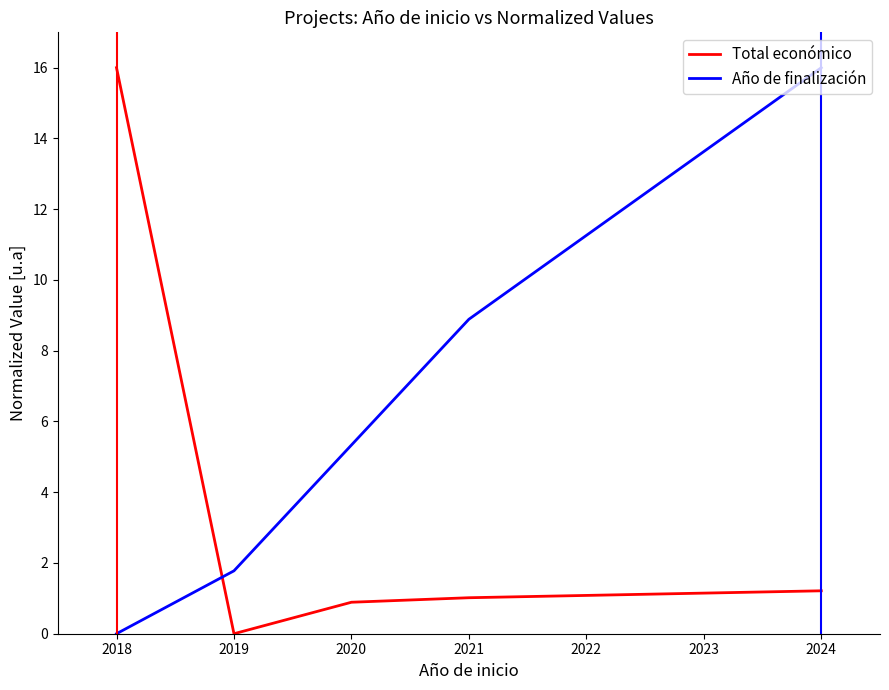

Rank the series by their average value, from highest to lowest.

Año de finalización, Total económico